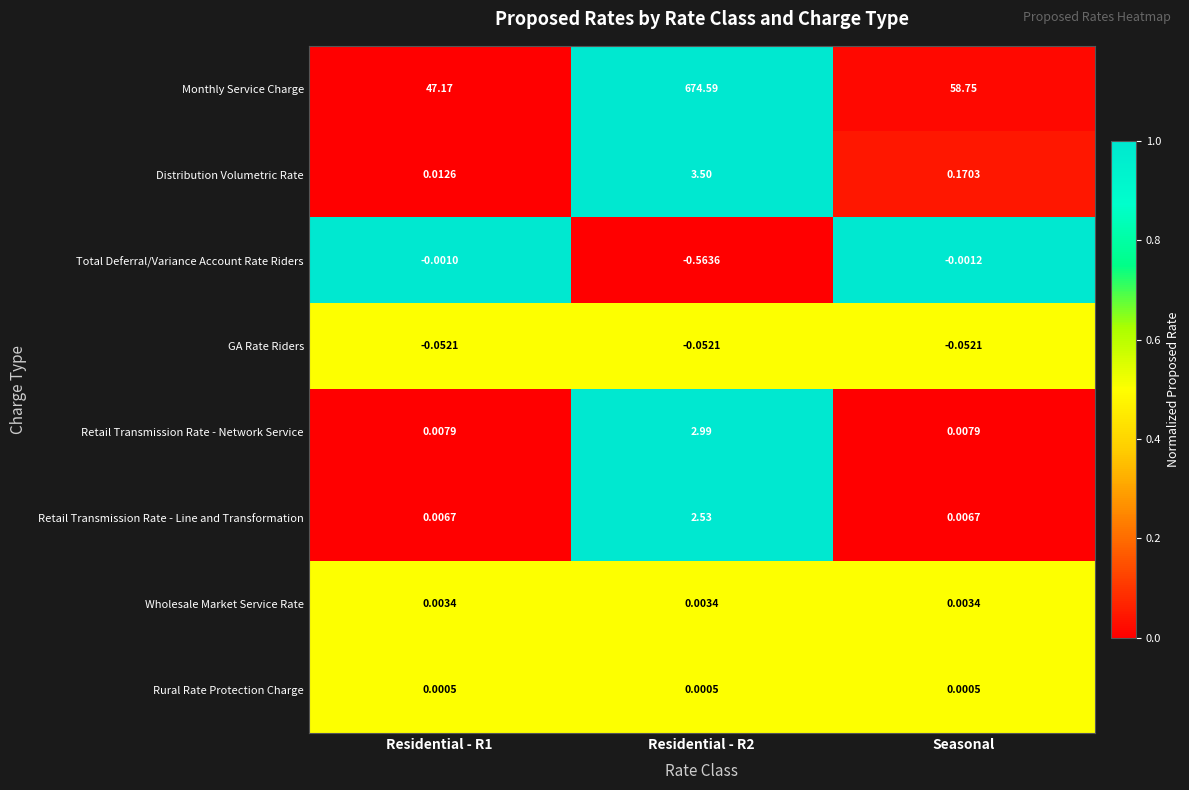

At Residential - R1, list the series in order from smallest to largest.

GA Rate Riders, Total Deferral/Variance Account Rate Riders, Rural Rate Protection Charge, Wholesale Market Service Rate, Retail Transmission Rate - Line and Transformation, Retail Transmission Rate - Network Service, Distribution Volumetric Rate, Monthly Service Charge